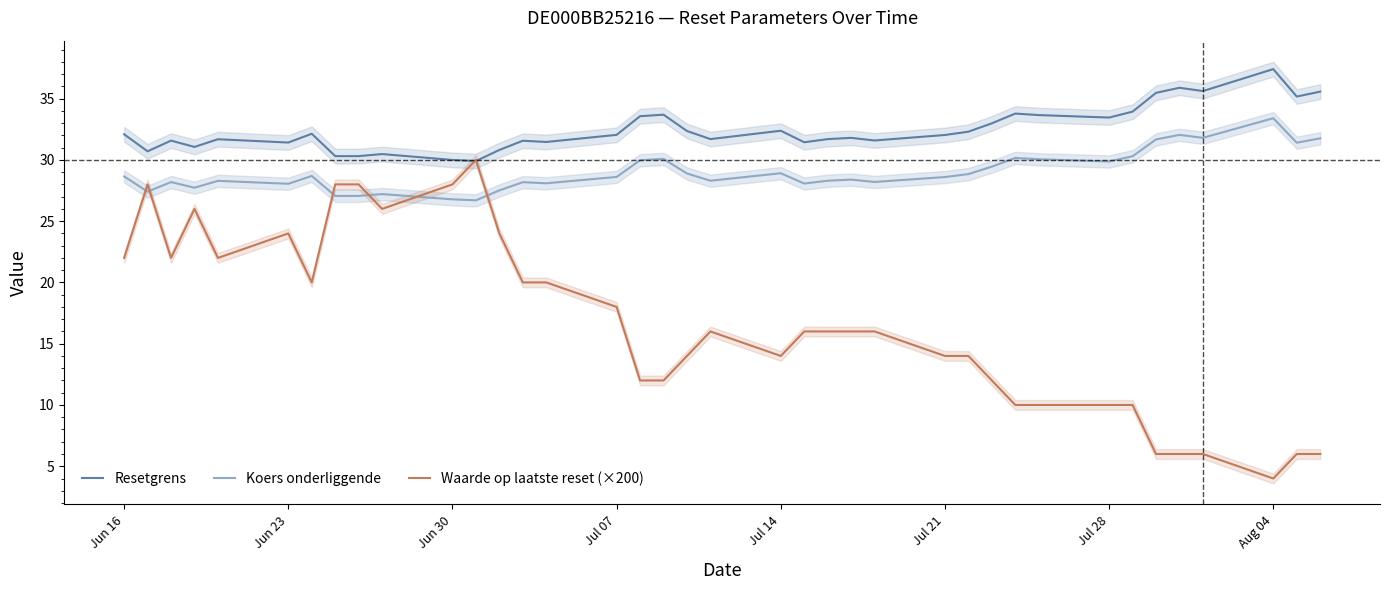

What is the maximum value for Koers onderliggende?

33.4